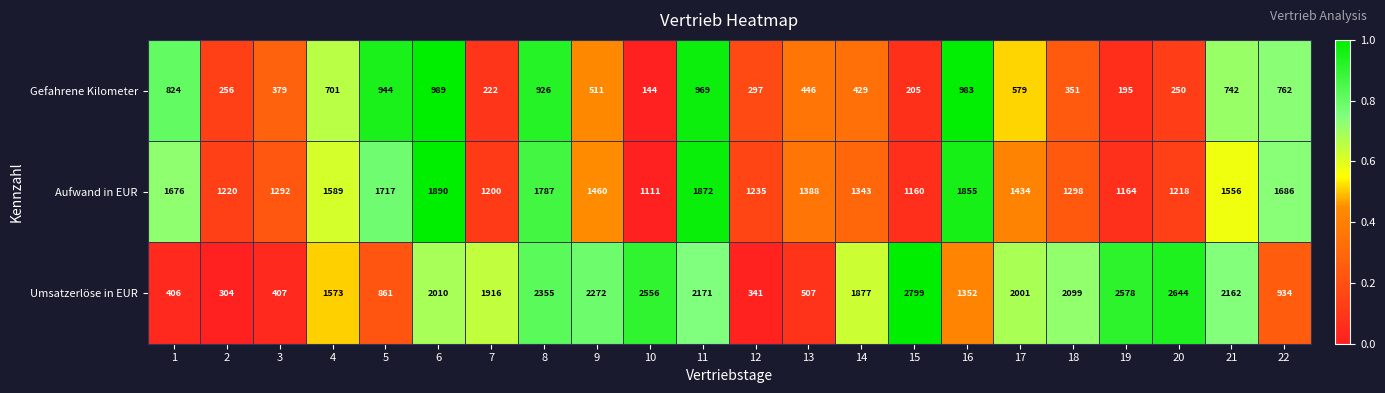

What is the sum of all Gefahrene Kilometer values?

12104